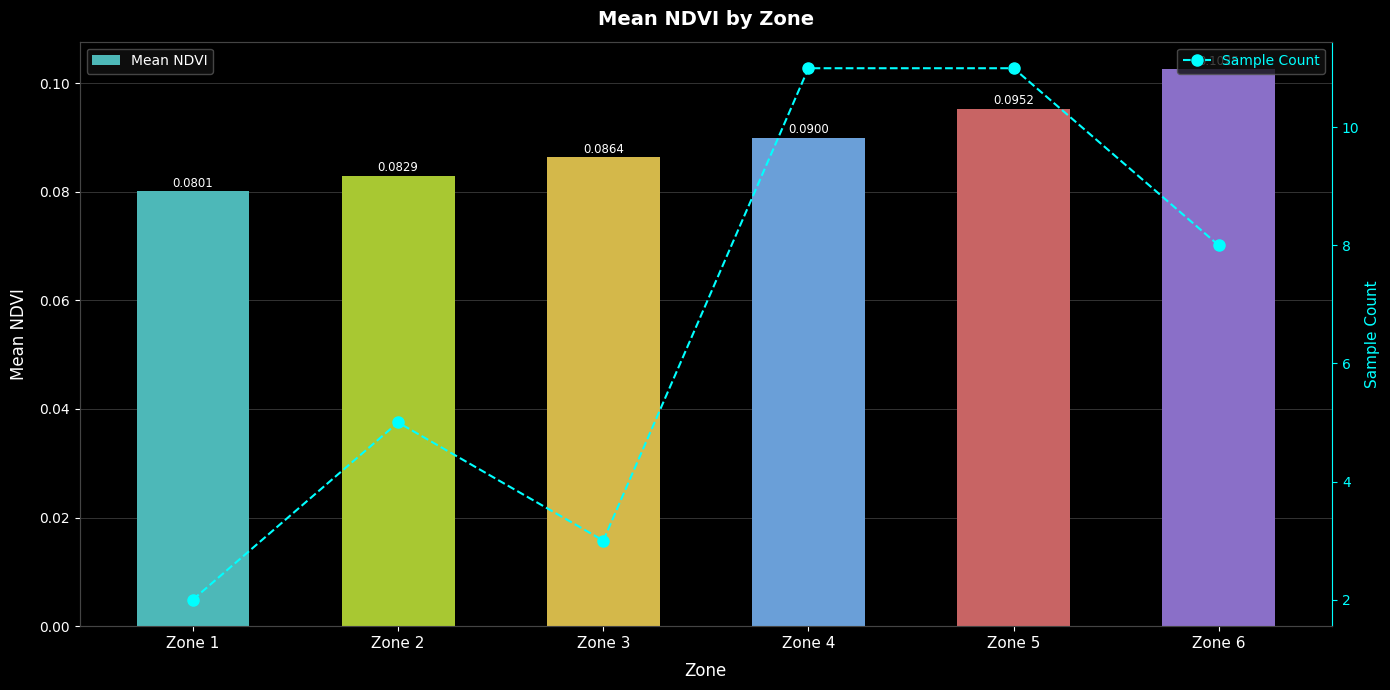

What is the value of the Mean NDVI bar at the 5th from the left?

0.1